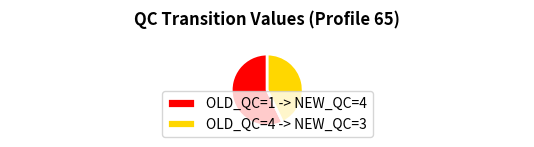

What is the majority slice?

OLD_QC=1 -> NEW_QC=4